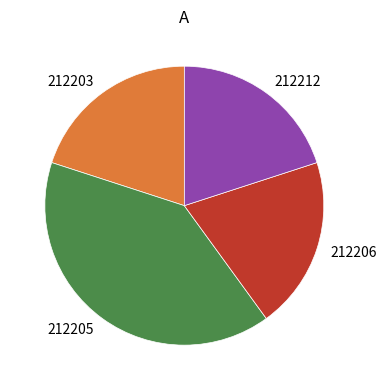

Is there any slice that represents more than half of the pie?

No